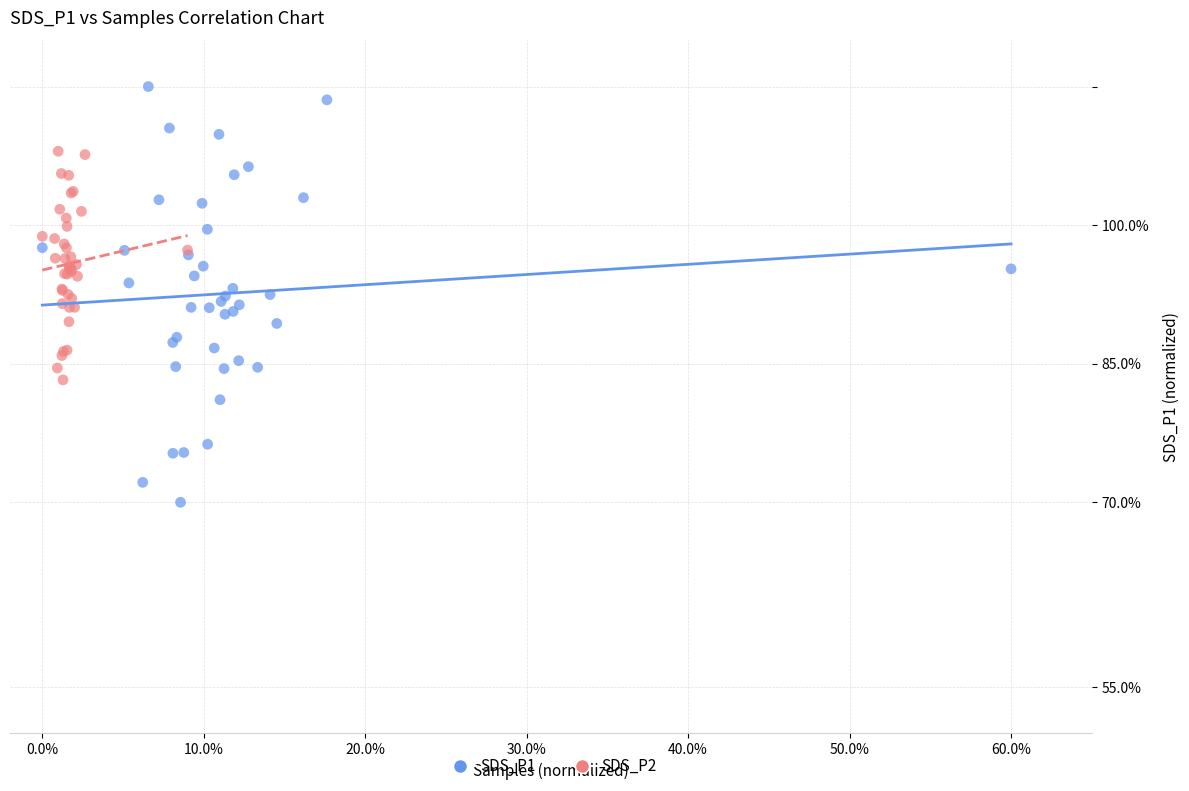

What are all the series names shown in the legend?

SDS_P1, SDS_P2